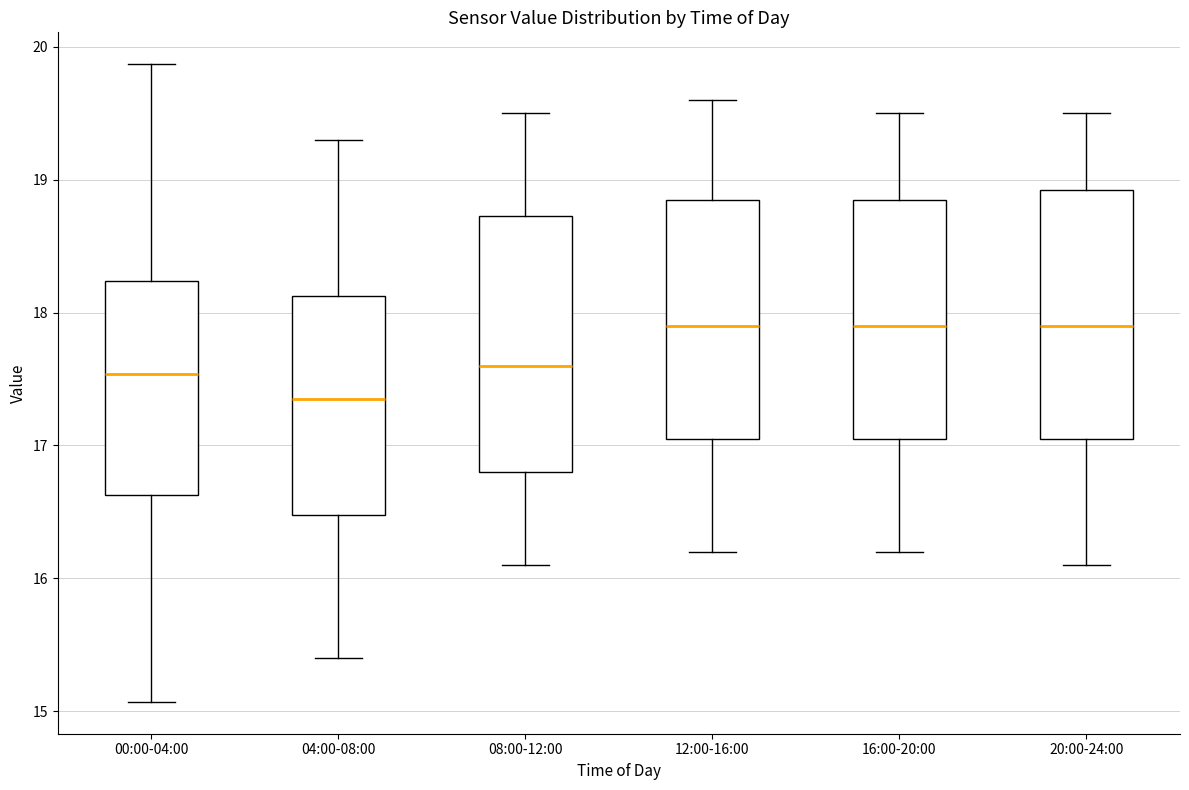

Where does the upper whisker of the box for 00:00-04:00 end on the y-axis? The values are not printed on the chart, so give them approximately, as read against the axis.

19.9